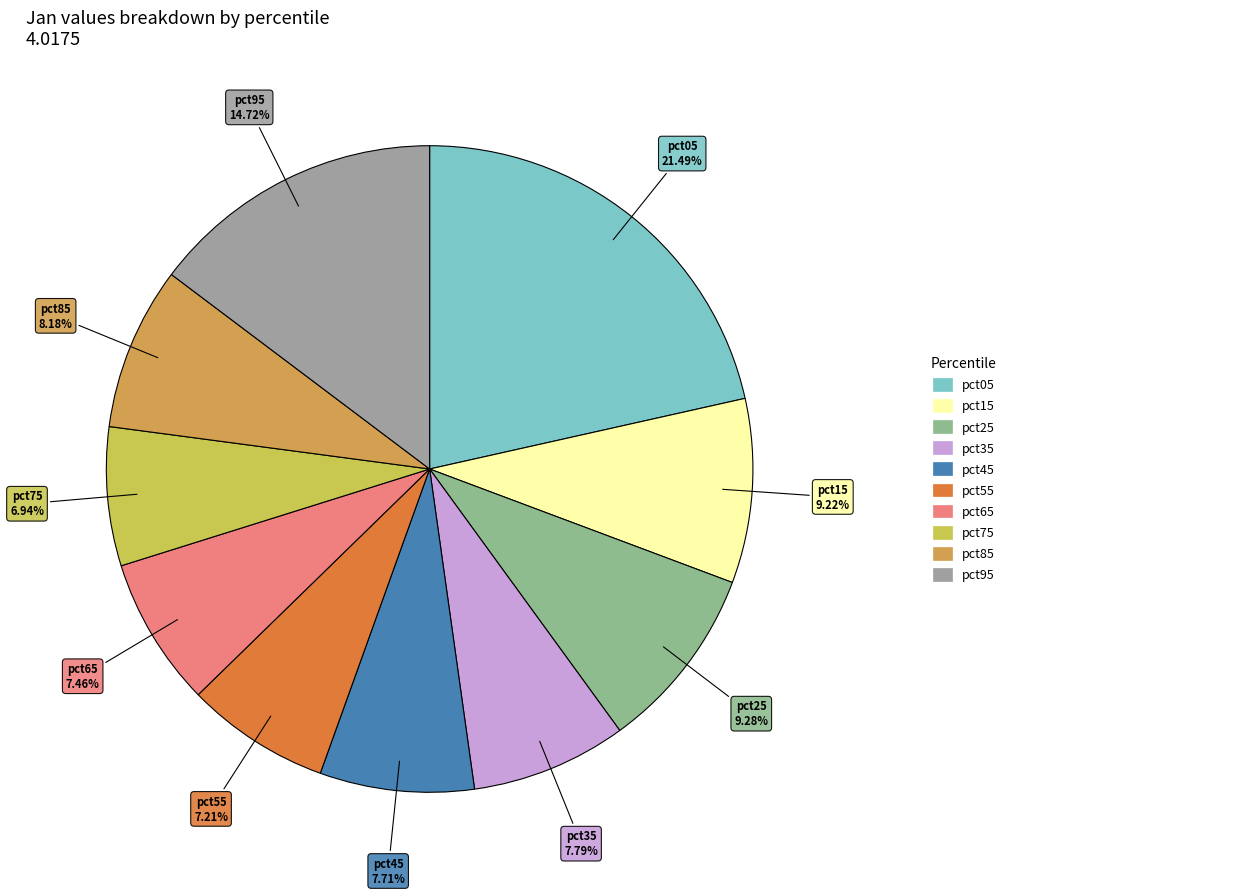

What percentage is the pct05 slice, to the nearest percent?

21%